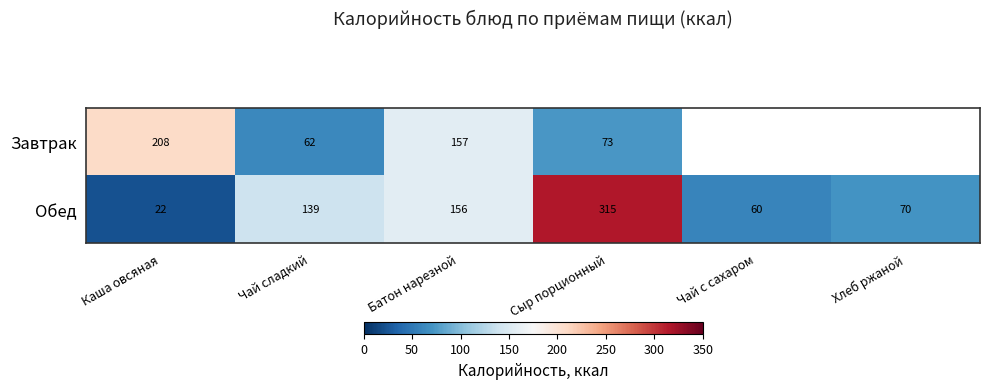

The value of Завтрак at Каша овсяная is 208. True or false?

True